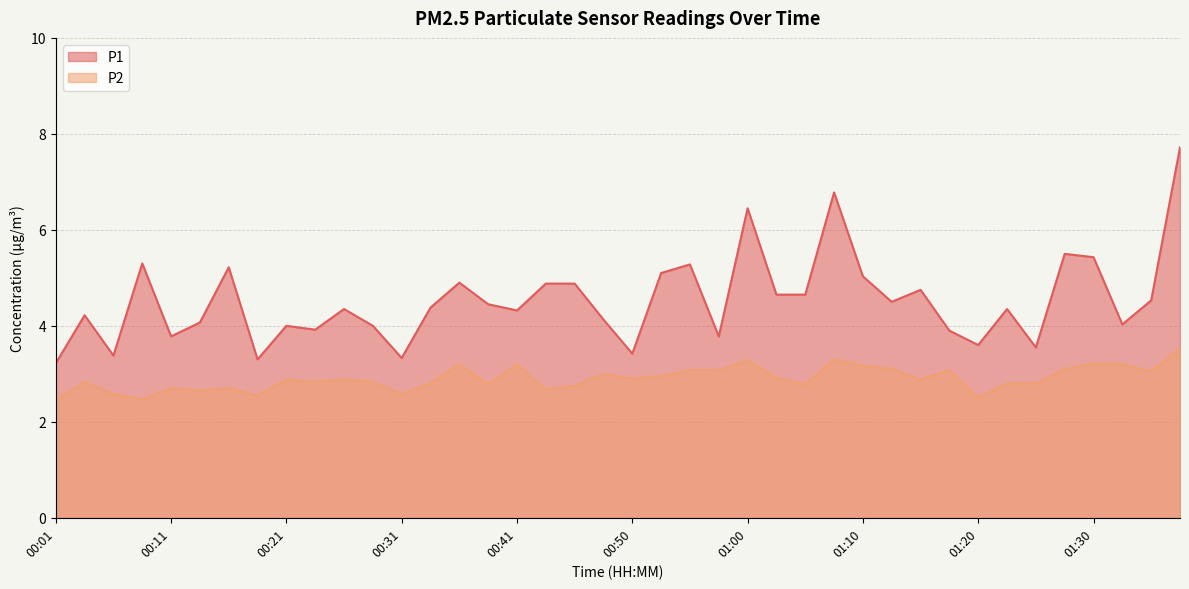

Between 00:50 and 01:02, which is larger?

01:02